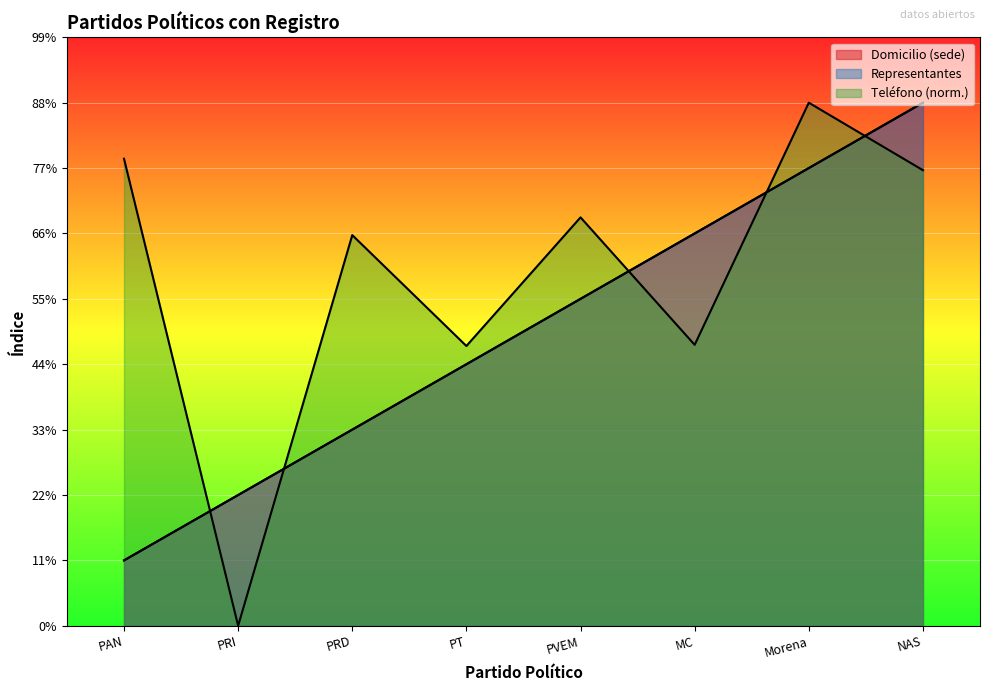

True or false: Representantes and Domicilio (sede) cross at least once.

False